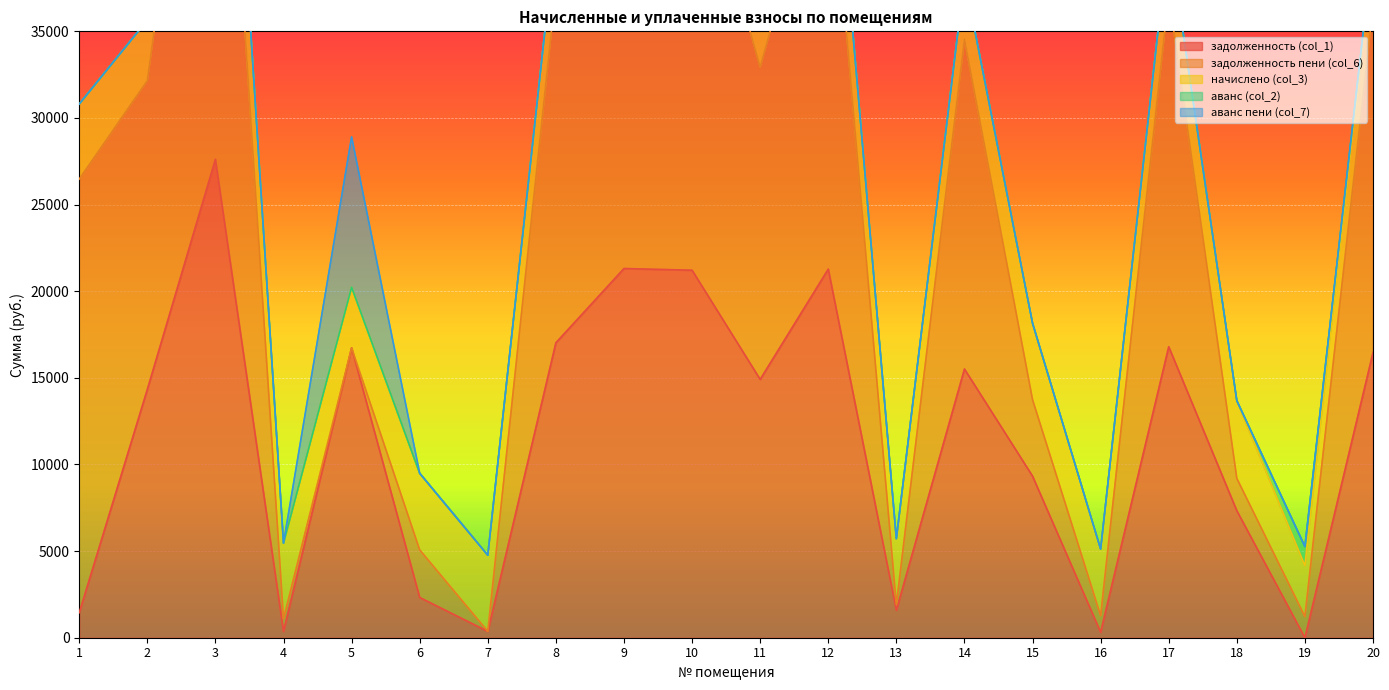

The value of задолженность (col_1) at 2 is 14333.3. True or false?

True